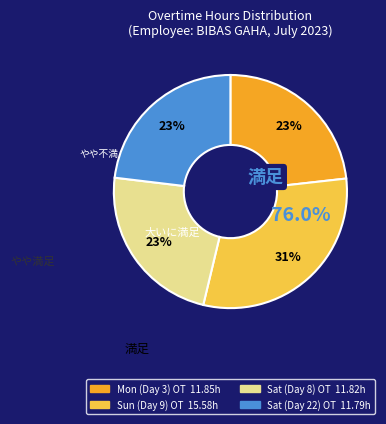

What percentage is the Sat (Day 8) OT slice, to the nearest percent?

23%